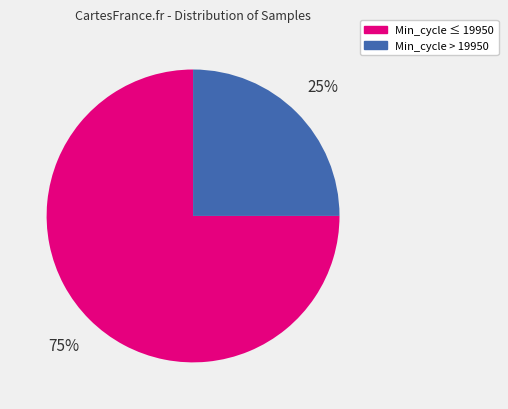

Does any single category account for the majority?

Yes